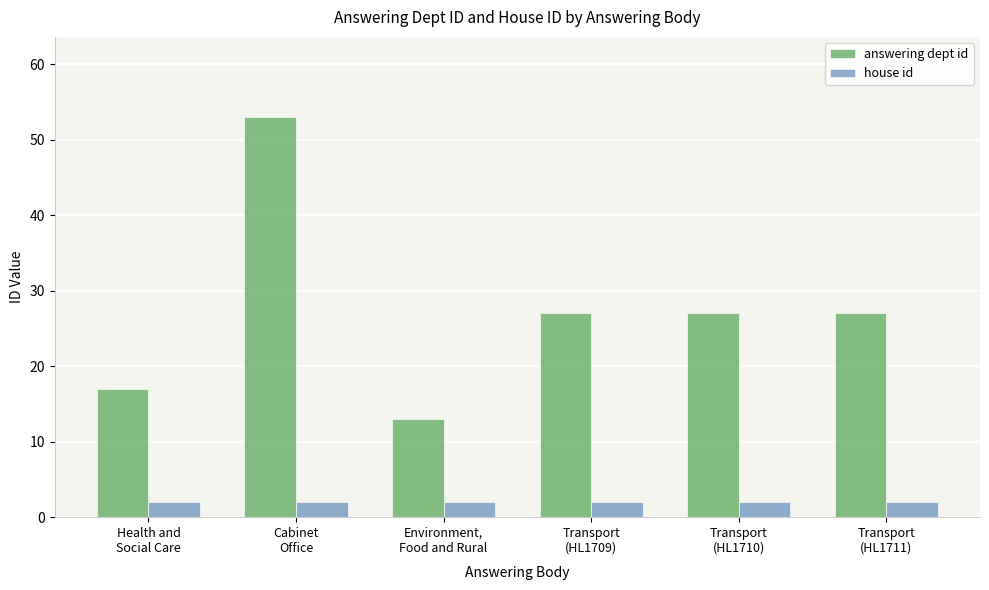

Is the value of house id at Cabinet
Office greater than the value of answering dept id at Environment,
Food and Rural?

No